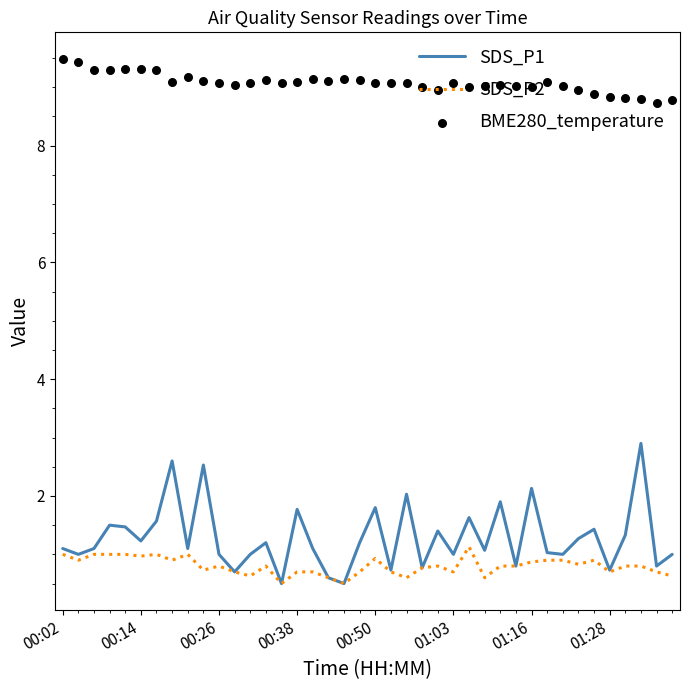

What are all the series names shown in the legend?

SDS_P1, SDS_P2, BME280_temperature